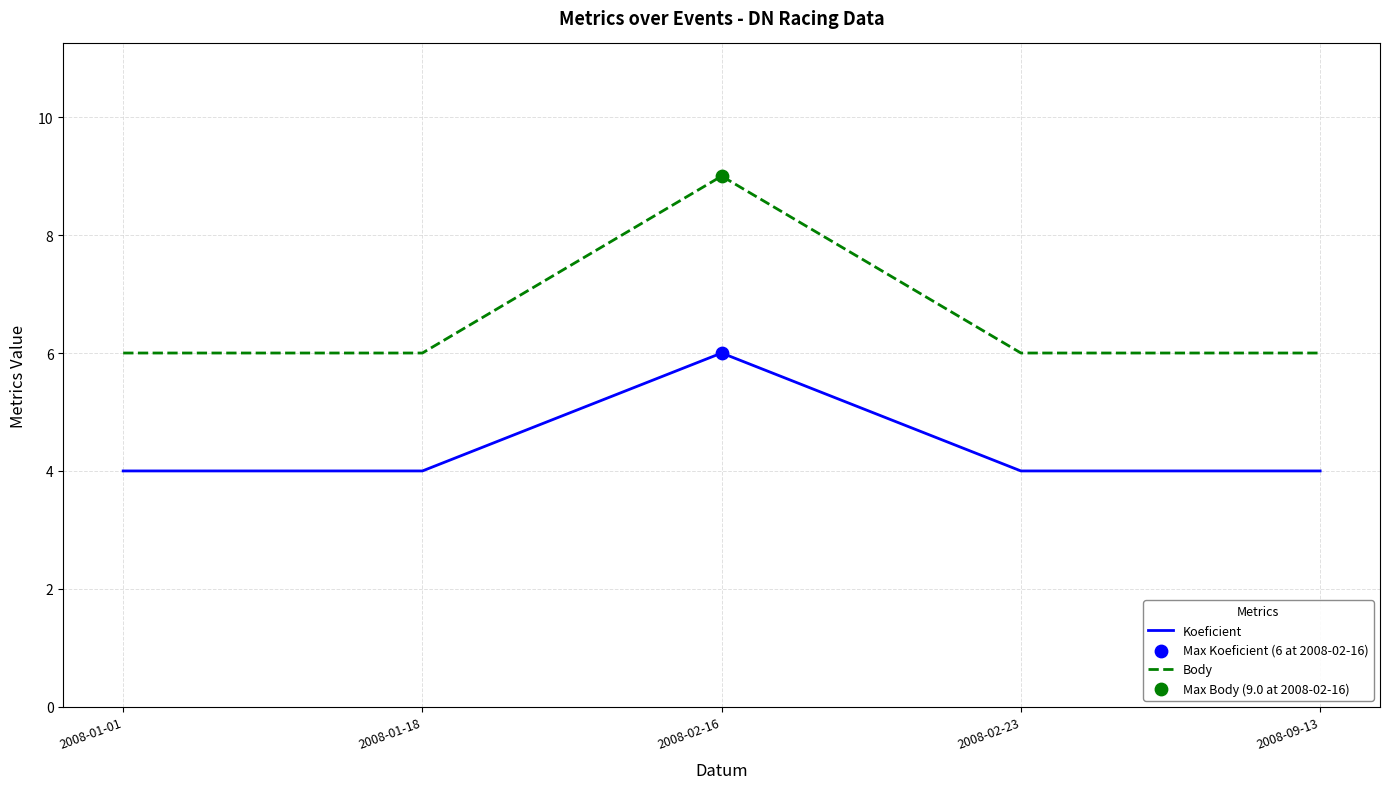

Is the value of Koeficient at 2008-01-01 greater than the value of Body at 2008-01-01?

No